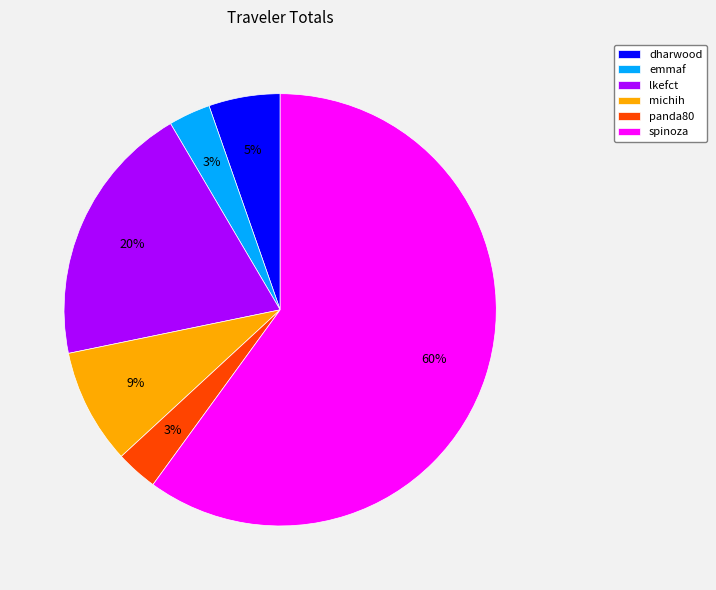

How many slices are in this pie chart?

6